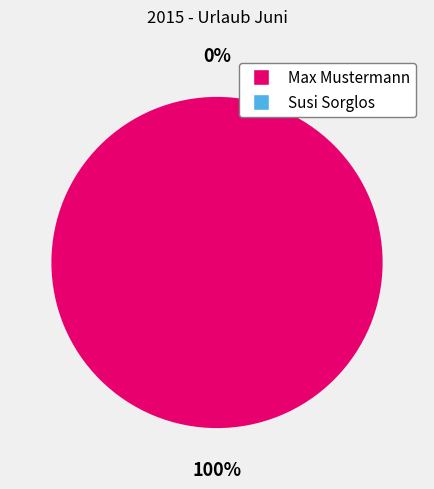

What is the largest slice in the pie chart?

Max Mustermann